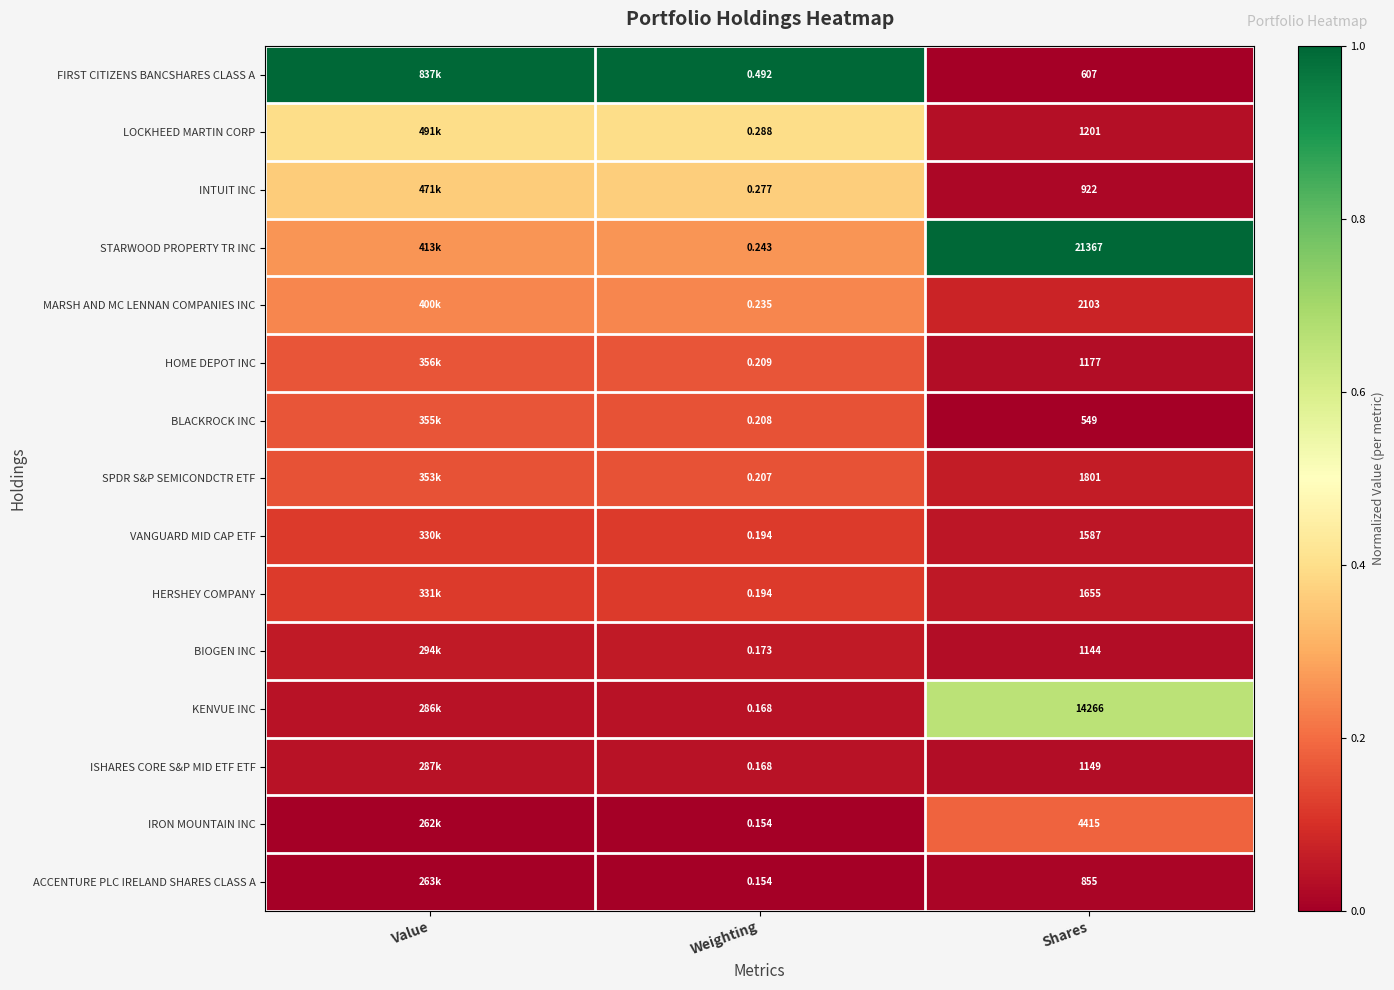

Which has a higher value, Value or Shares?

Value